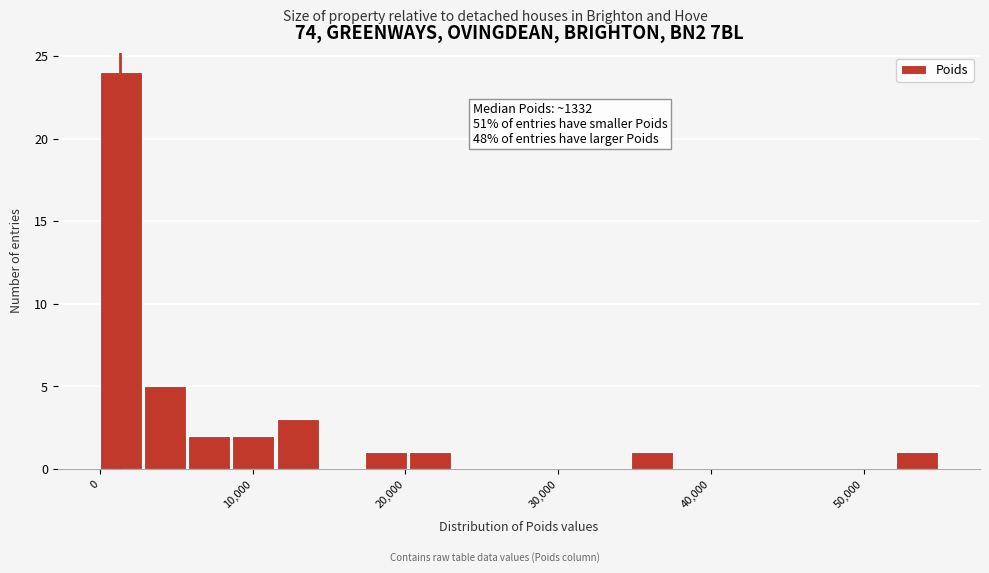

Read against the x-axis, roughly where is the centre of the tallest bar?

1000